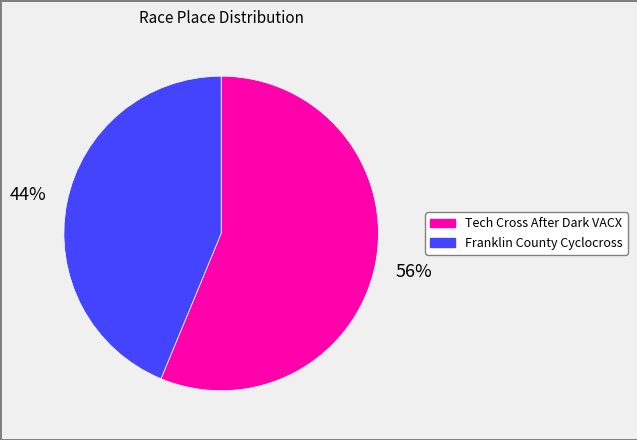

What percentage is the Franklin County Cyclocross slice, to the nearest percent?

44%